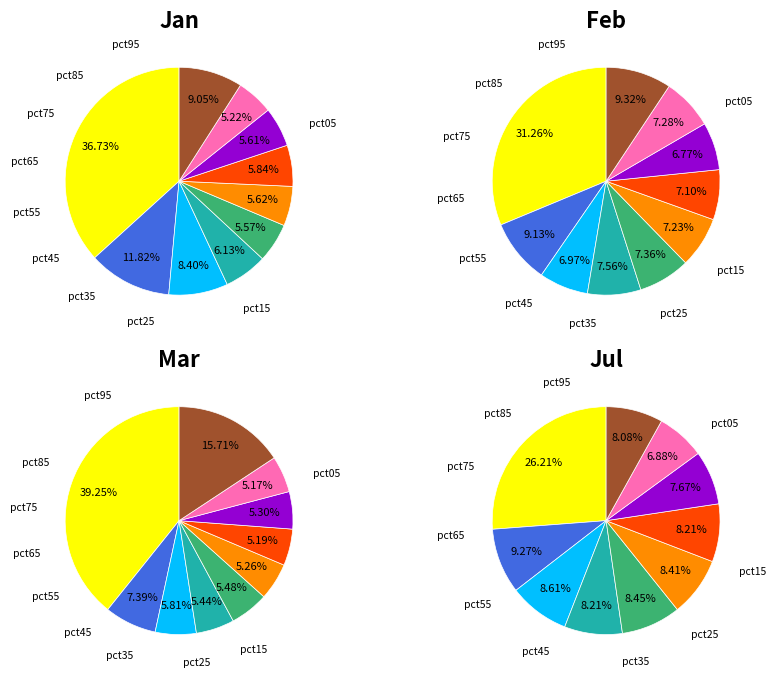

Is it true that pct35 is 12% of the pie?

False